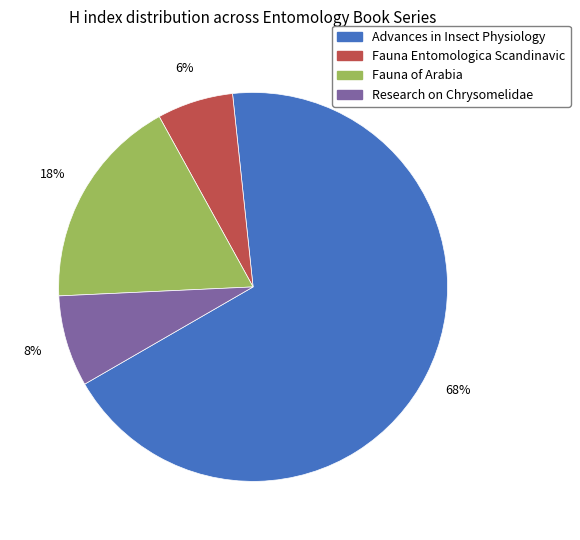

To the nearest percent, what is the difference between the largest and smallest slice percentages?

62%